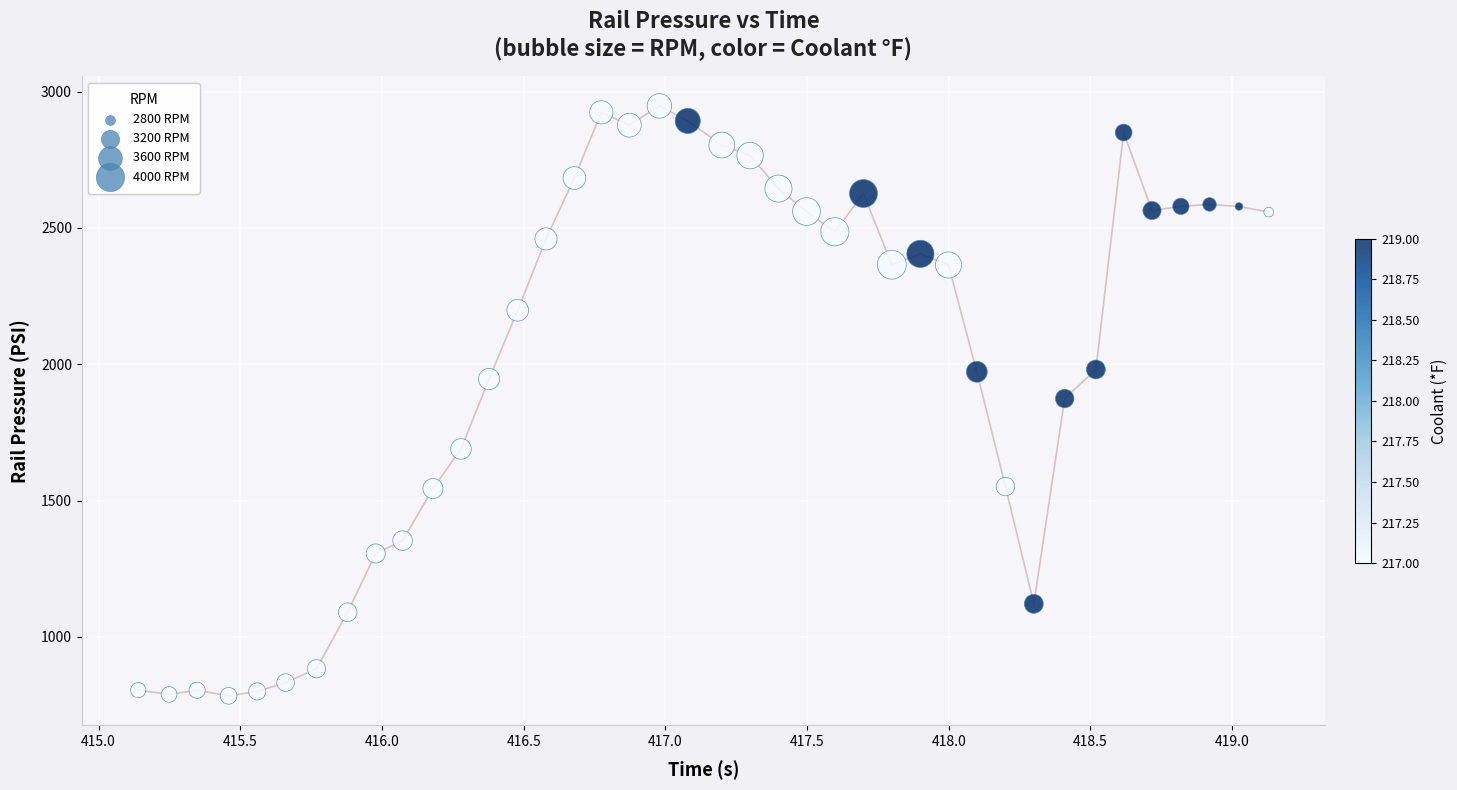

What is the range of X values (max minus min)?

4.0